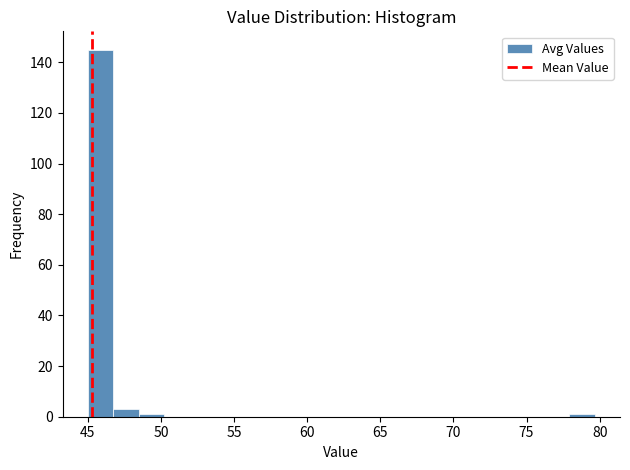

Around what value on the x-axis is the tallest bar? Give the approximate position of its centre, as read against the axis.

46.0